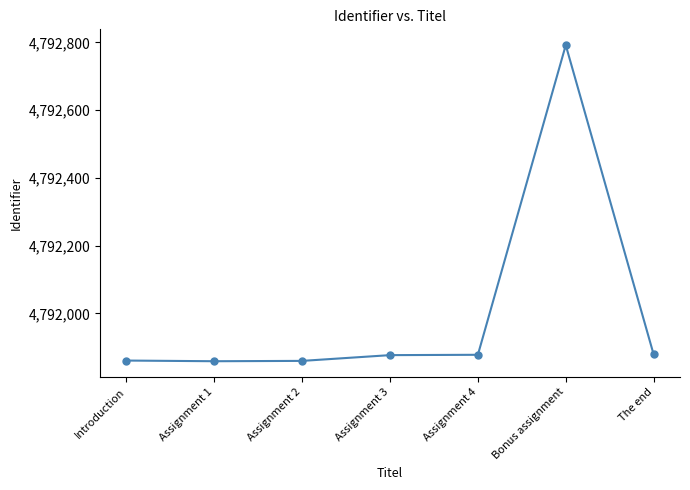

True or false: there are more than 0 points higher than both neighbors.

True